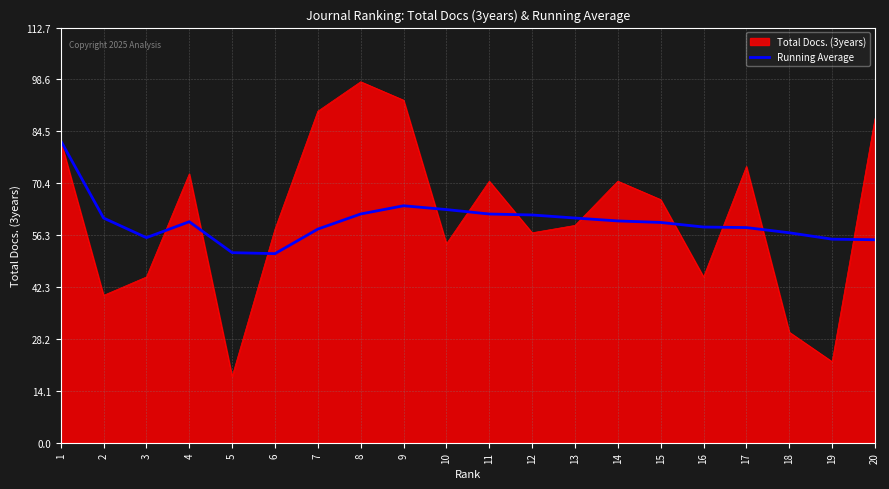

What is the total value across all series at 8?

160.1